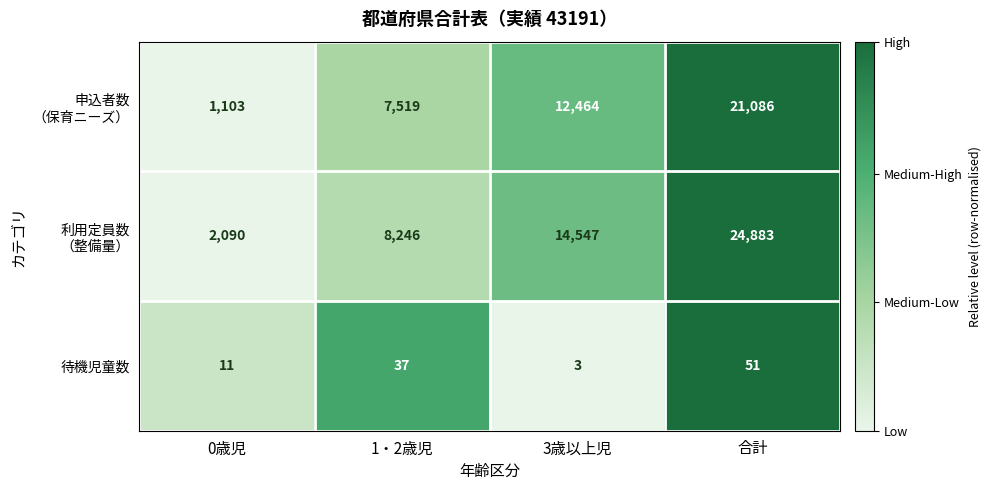

True or false: 待機児童数 has a value of 11 at 0歳児.

True